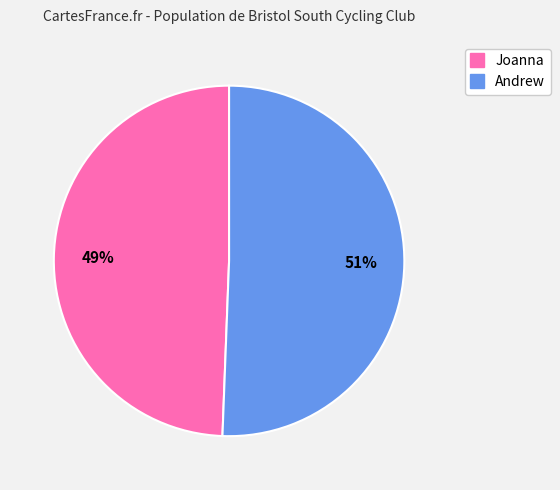

To the nearest percent, what is the combined percentage of Joanna and Andrew?

100%